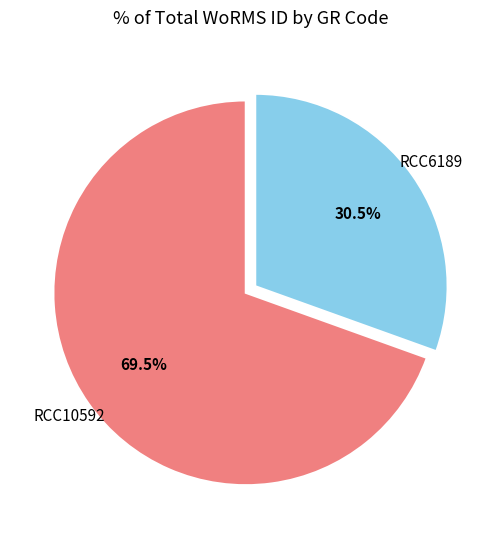

Is there any slice that represents more than half of the pie?

Yes